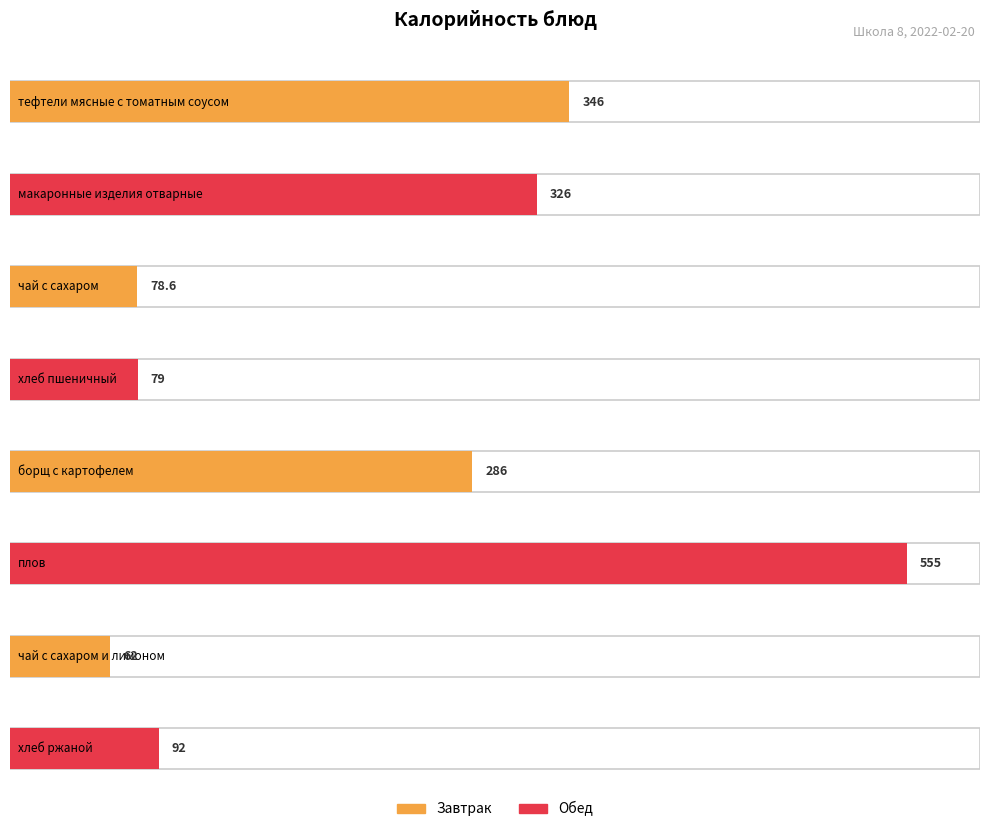

Reading left to right, extract all data points from this chart.

346.0	326.0	78.6	79.0	286.0	555.0	62.0	92.0